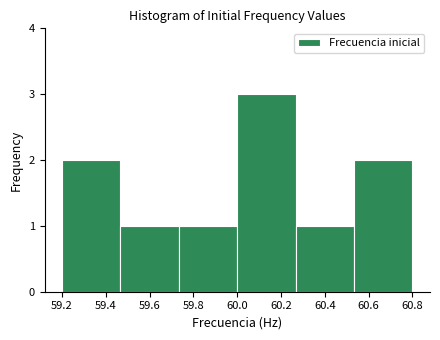

Reading left to right, list every bar in this chart as the range it spans on the x-axis followed by its height. Neither the bar edges nor the heights are printed on the chart, so give them approximately, as read against the axes.

59.20 to 59.46: 2
59.46 to 59.74: 1
59.74 to 60.00: 1
60.00 to 60.26: 3
60.26 to 60.54: 1
60.54 to 60.80: 2